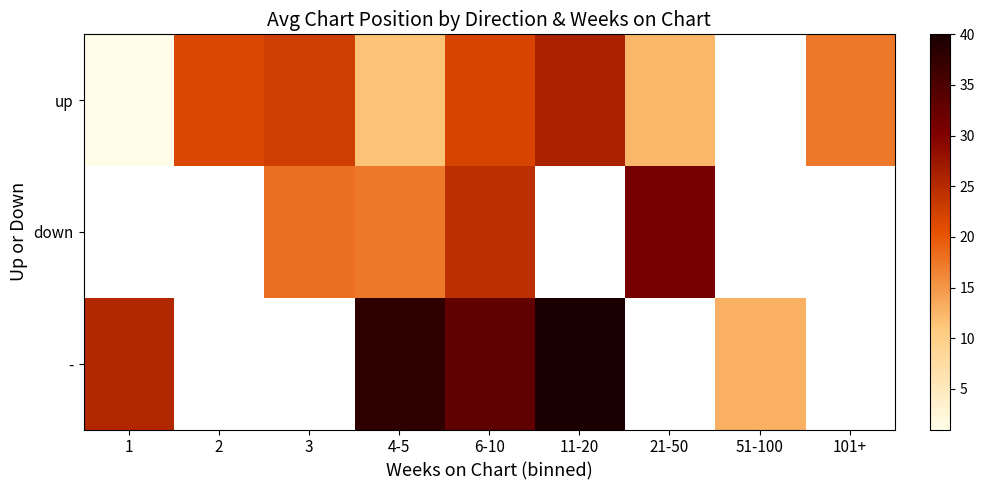

How many series are shown in this chart?

3